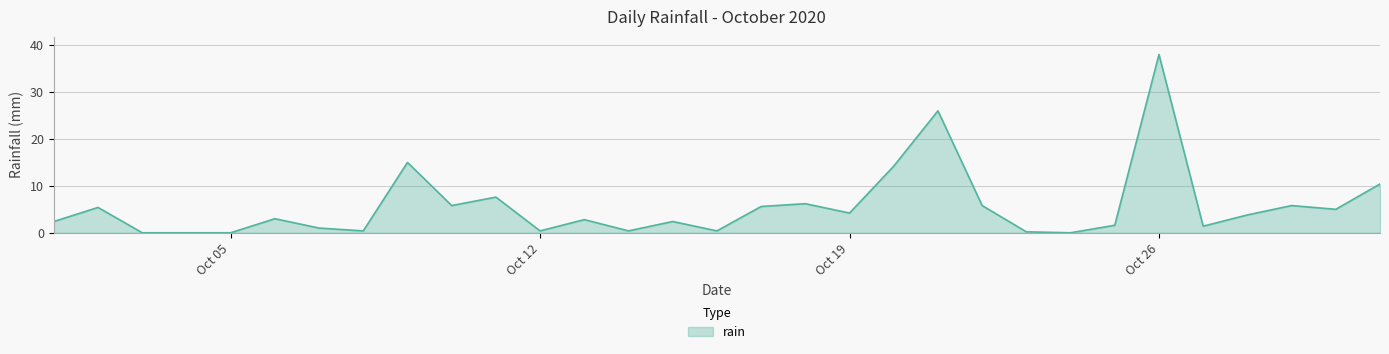

What is the greatest value displayed?

38.0